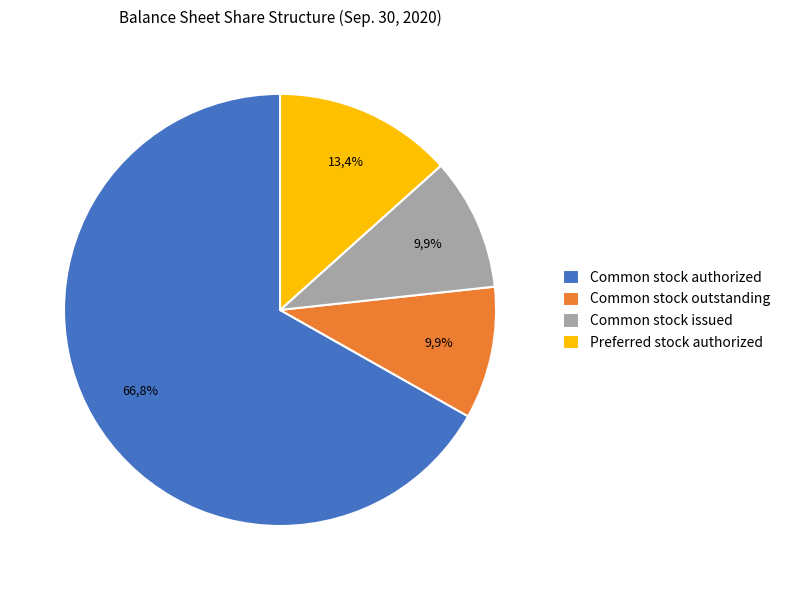

What is the change in value from Common stock authorized to Common stock issued?

-127736171